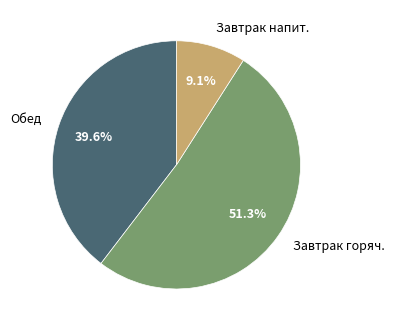

Which slice represents more than half of the pie?

Завтрак горяч.